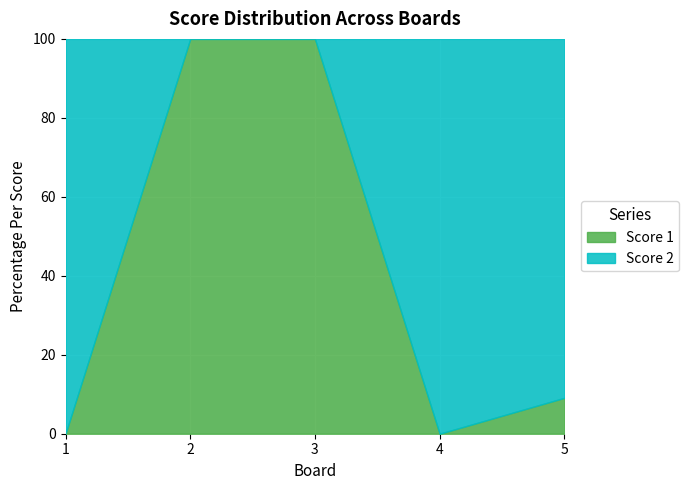

What is the sum of the Score 1 values at 2 and 5?

109.1